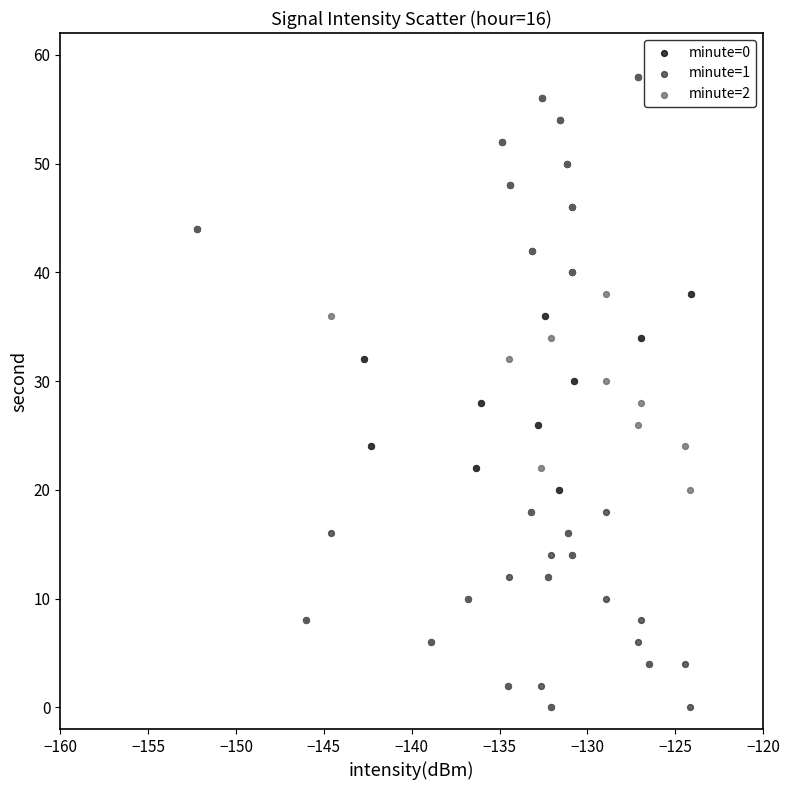

What are all the series names shown in the legend?

minute=0, minute=1, minute=2